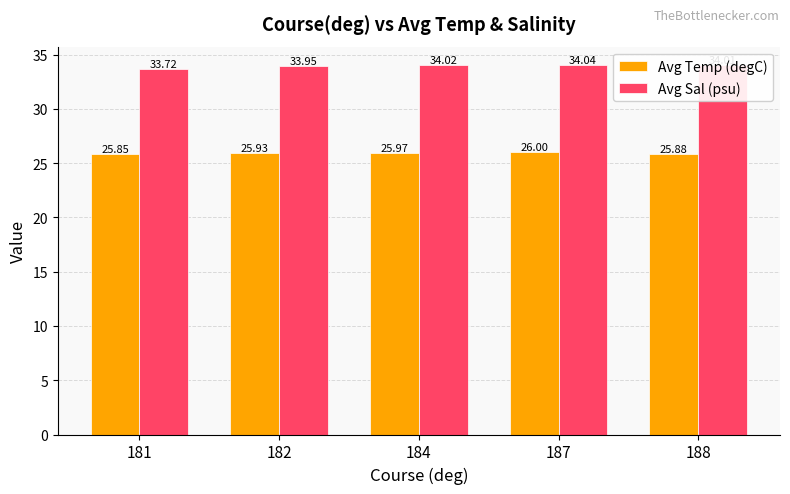

What is the sum of all Avg Sal (psu) values?

169.7